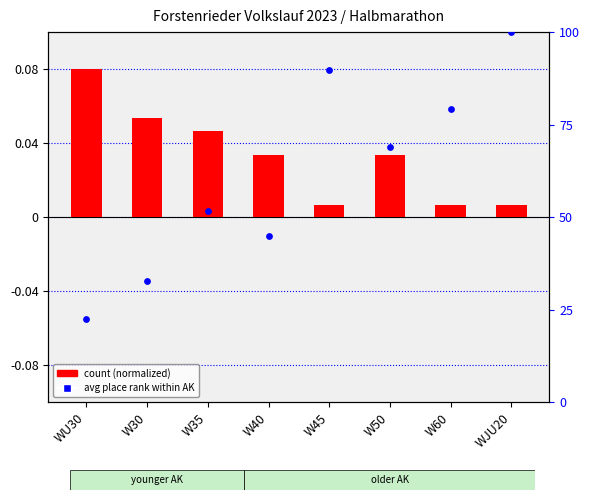

Which series has the largest total across all categories?

avg place rank within AK